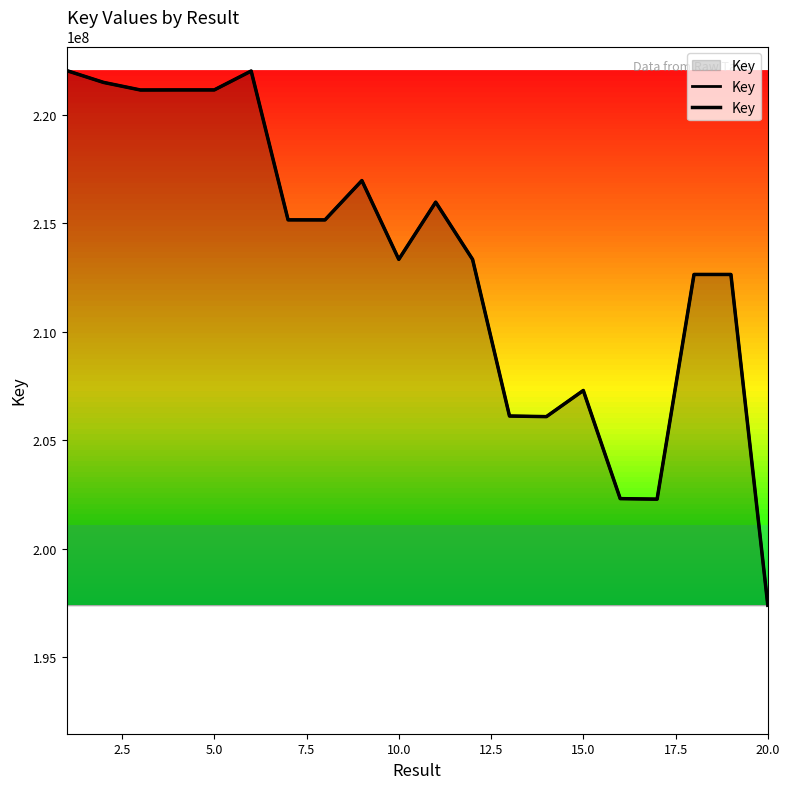

What is the average value?

213282026